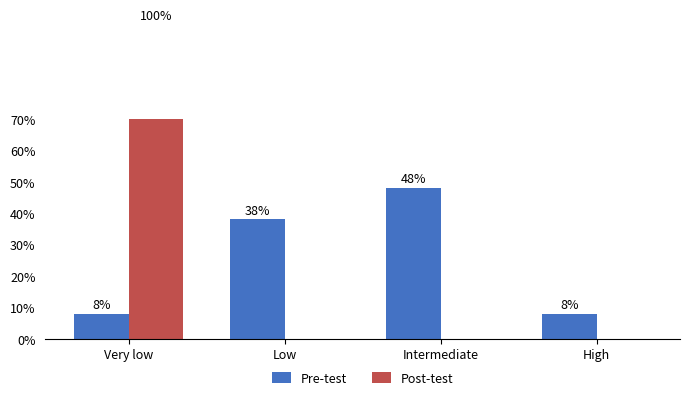

Between Low and Very low, which is larger?

Low